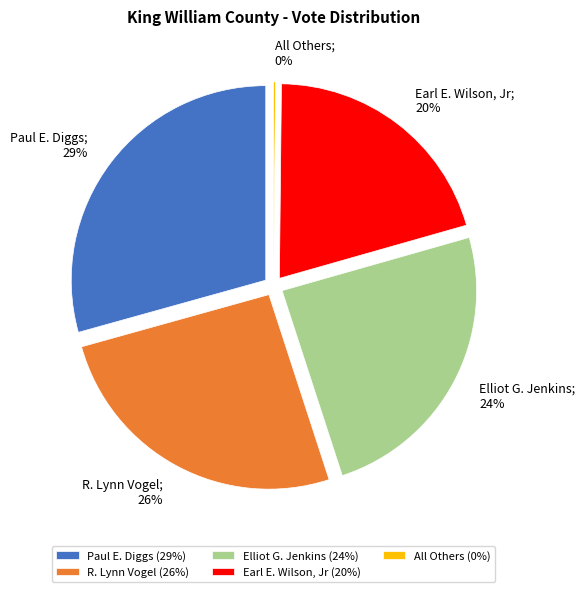

What percentage is NOT represented by Earl E. Wilson, Jr?

79.6%